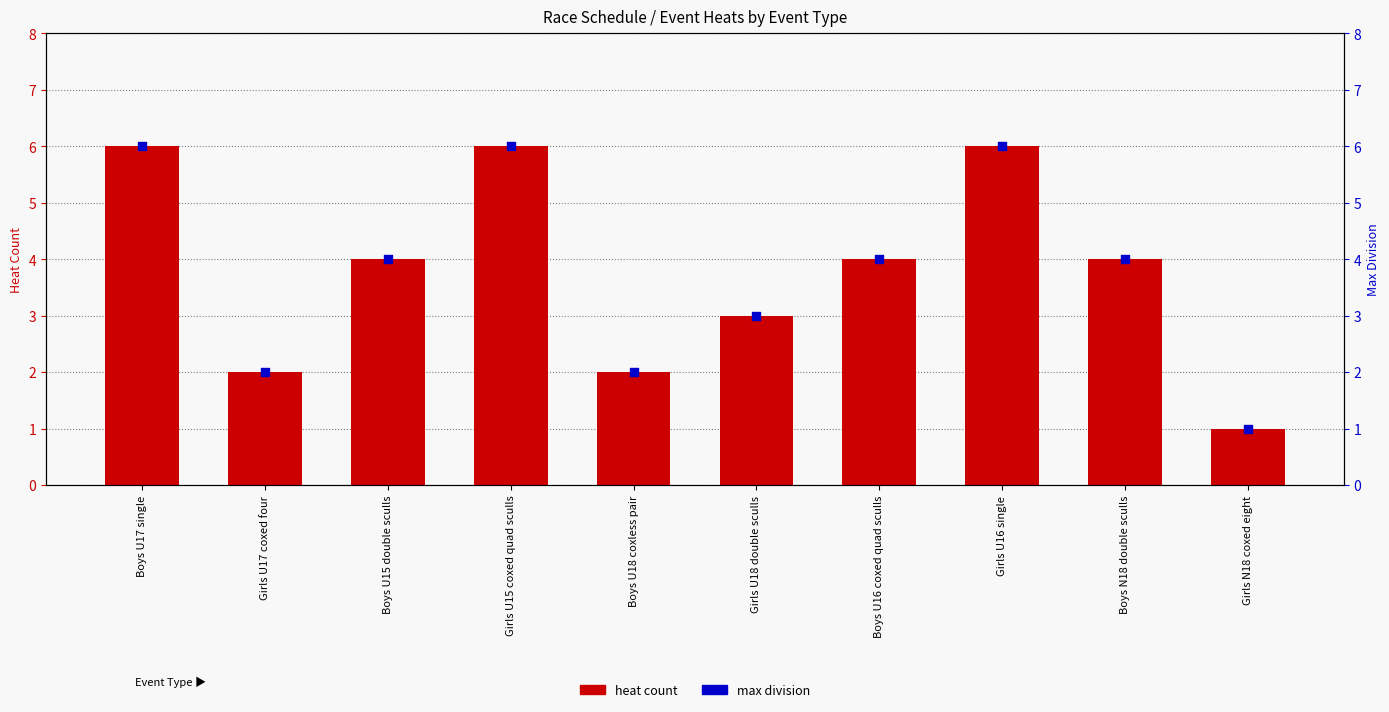

What are all the series names shown in the legend?

heat count, max division